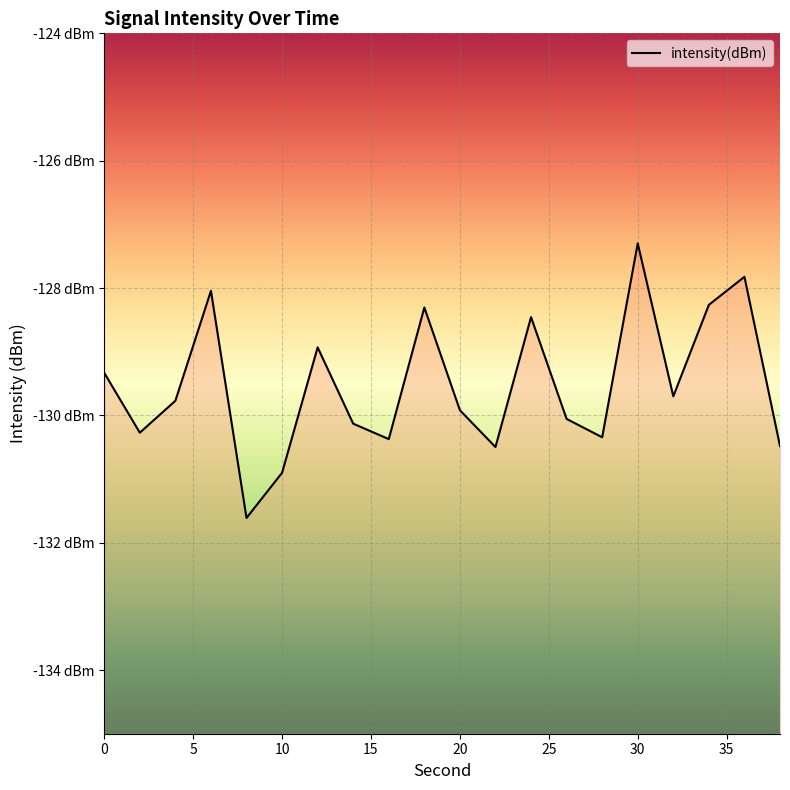

What is the value of the 16th point from the left?

-127.3